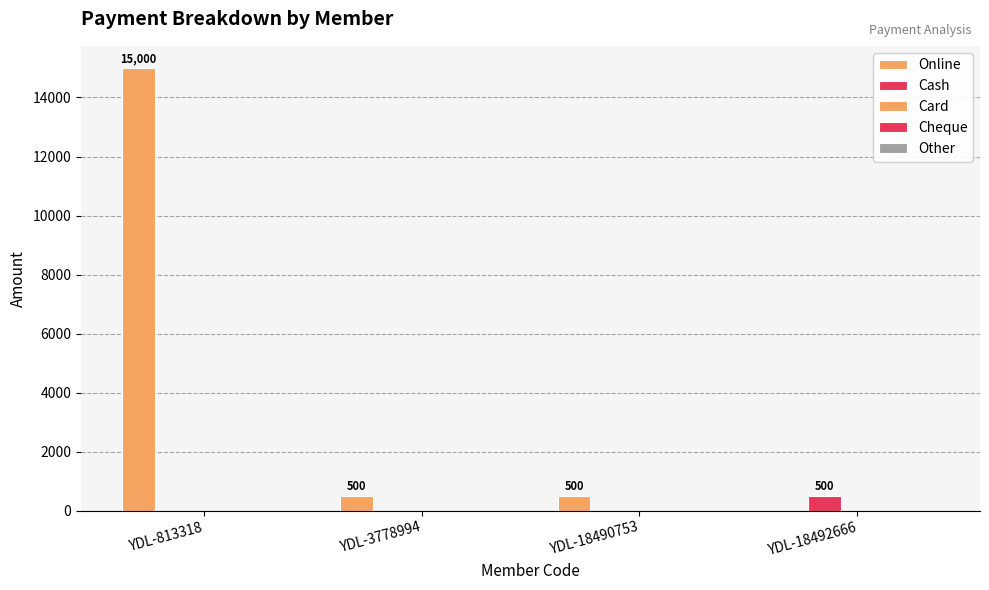

Which series has the largest range (max minus min)?

Online